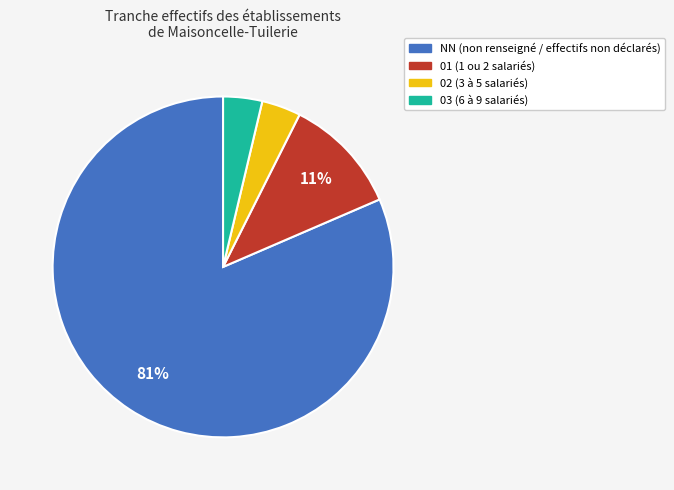

Which category has the biggest portion of the pie?

NN